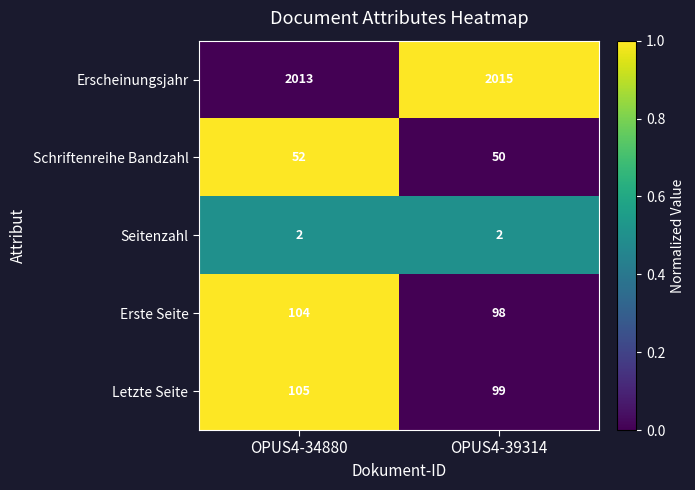

What is the highest value of the Letzte Seite series?

105